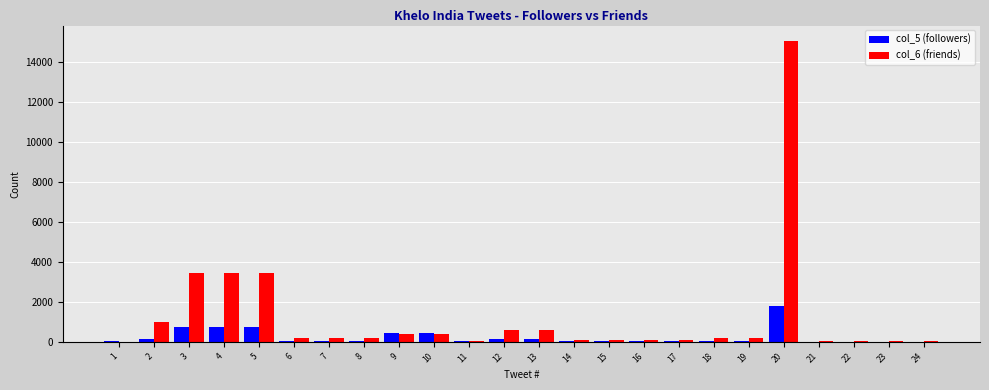

Which series has the largest total across all categories?

col_6 (friends)